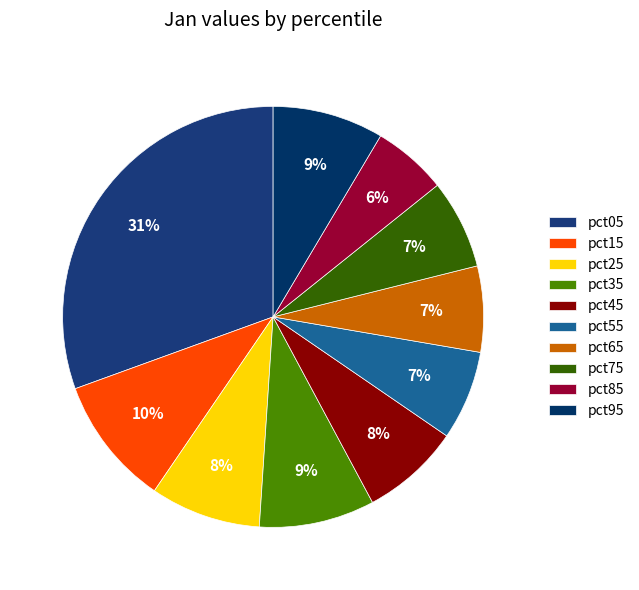

How much of the chart is everything except pct25?

91.5%